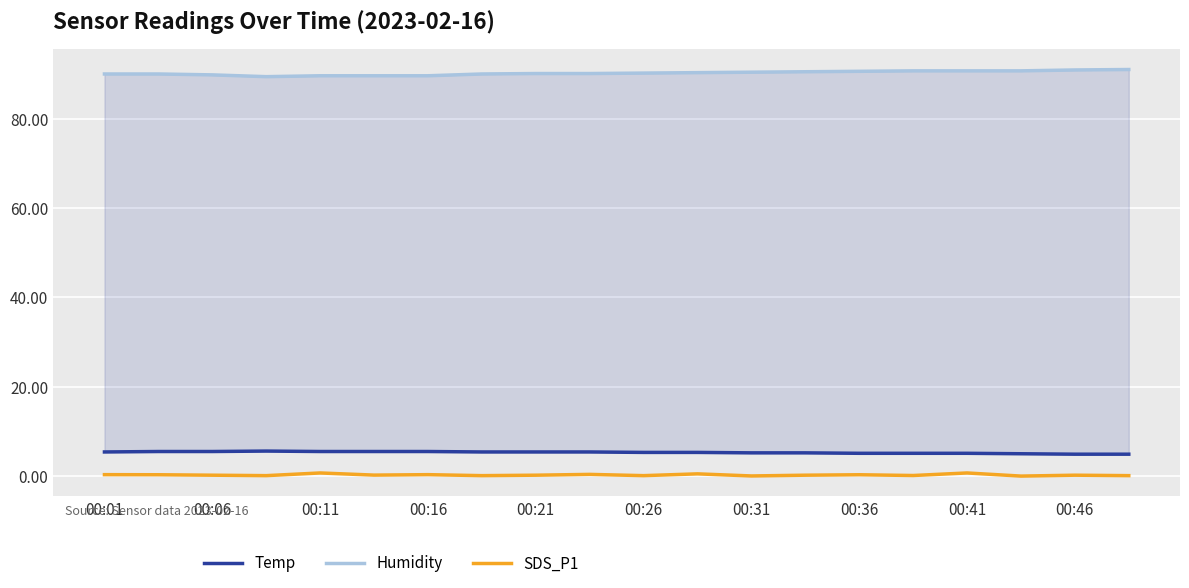

Is it true that SDS_P1 equals 0.2 at 00:06?

True